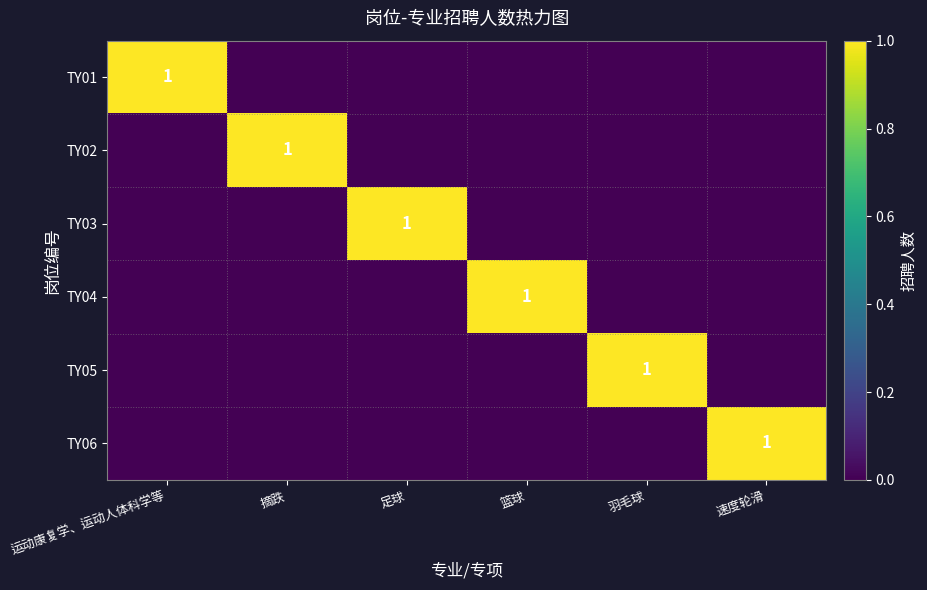

Which category has the highest value in the TY03 series?

足球